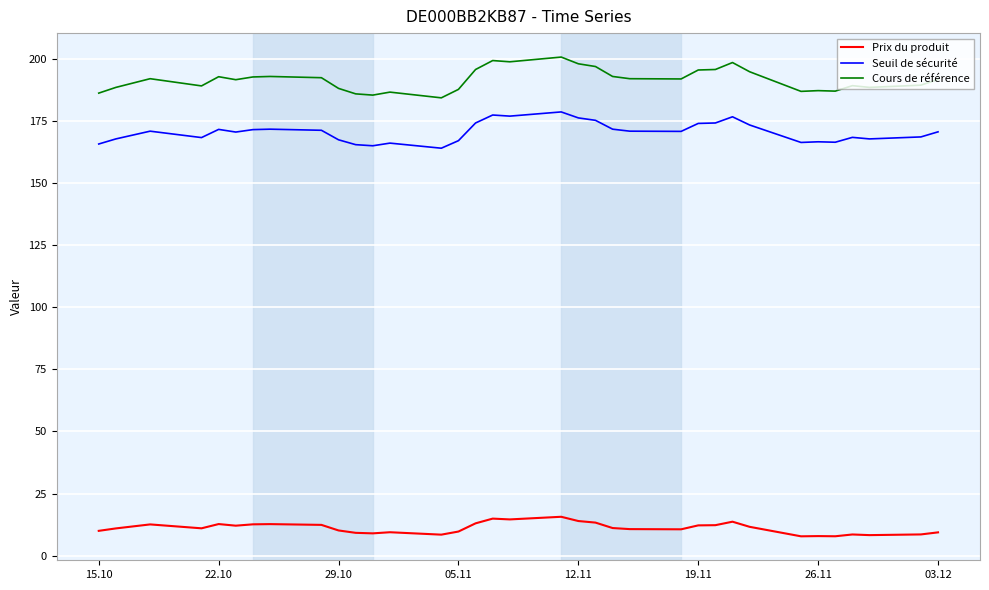

What is the difference between the maximum and minimum values in the Cours de référence series?

16.4